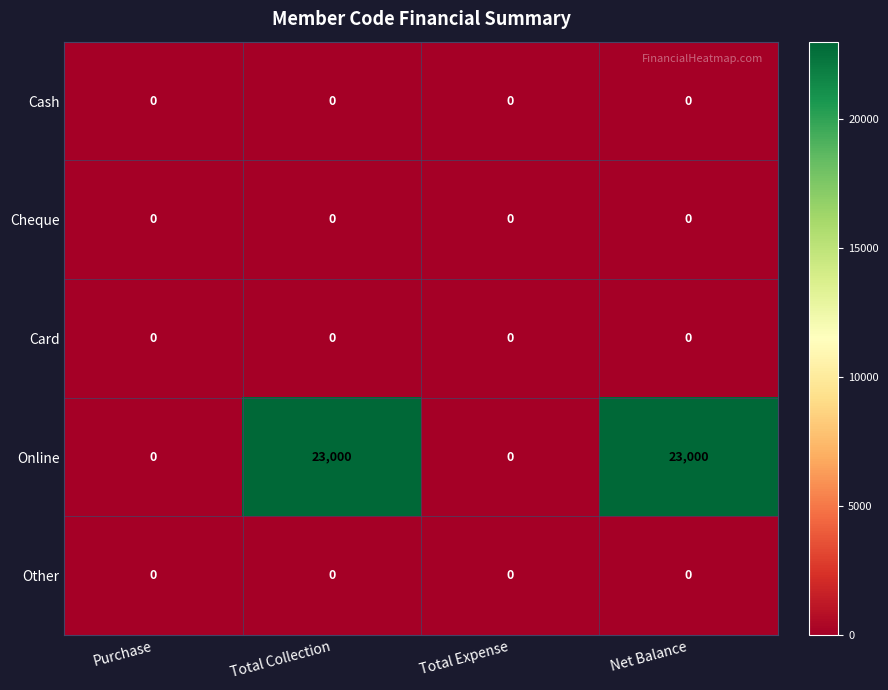

What is the greatest value displayed?

23000